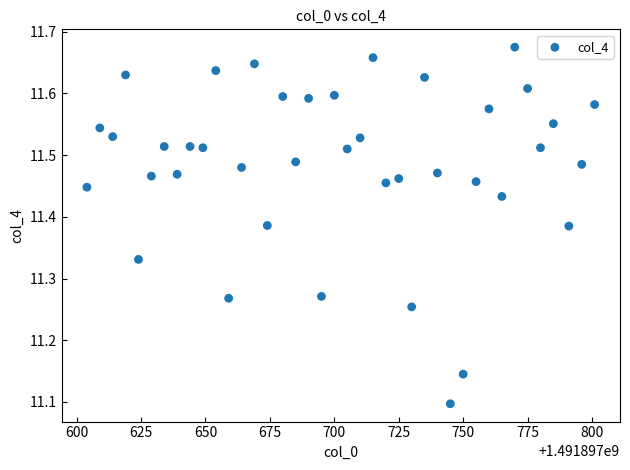

What is the range of Y values (max minus min)?

0.6